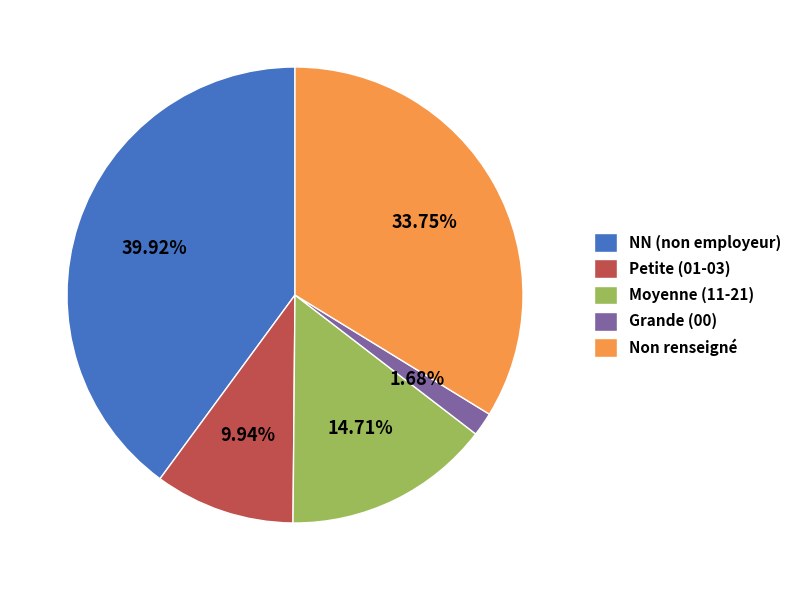

Rank the categories by value from lowest to highest.

Grande (00), Petite (01-03), Moyenne (11-21), Non renseigné, NN (non employeur)